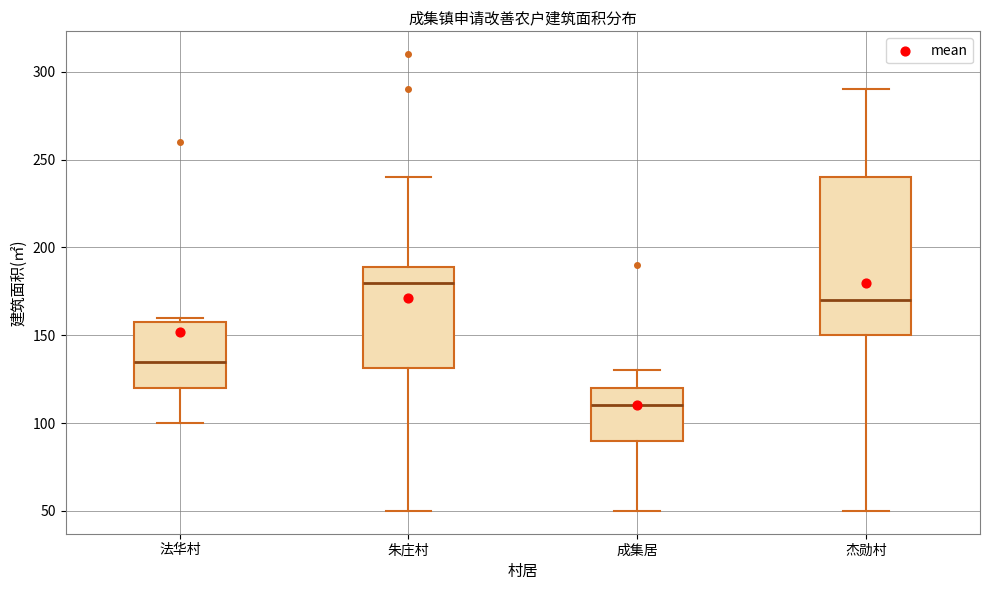

Which box is the tallest, from its lower edge to its upper edge?

杰勋村